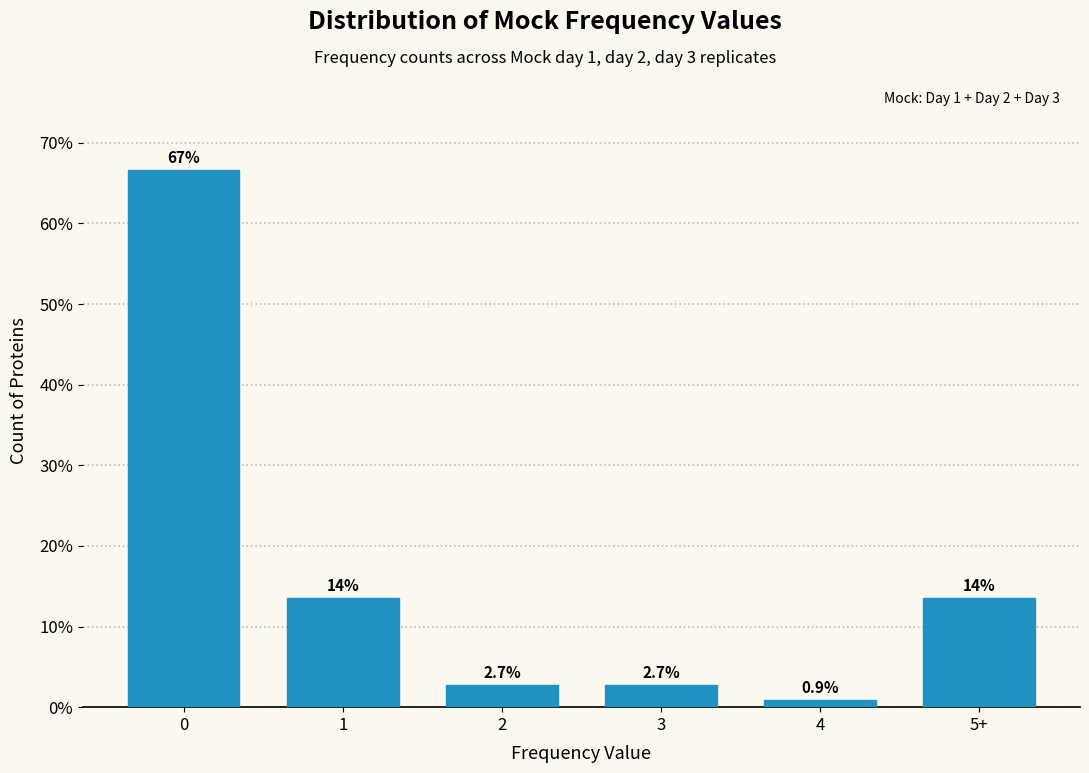

Reading right to left, transcribe all the data shown in this chart.

5+=13.5	4=0.9	3=2.7	2=2.7	1=13.5	0=66.7